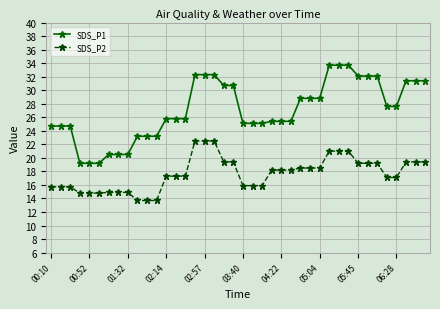

Which series has the widest spread of values?

SDS_P1